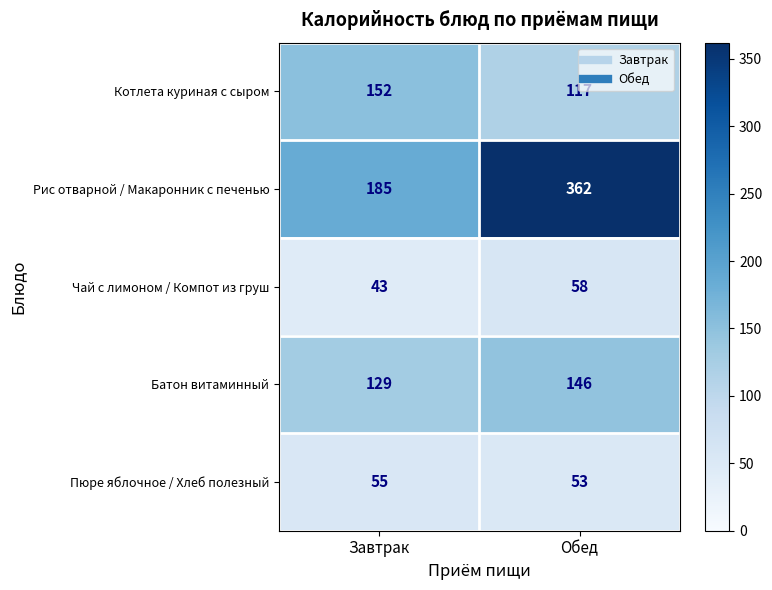

Is it true that Чай с лимоном / Компот из груш equals 58 at Обед?

True